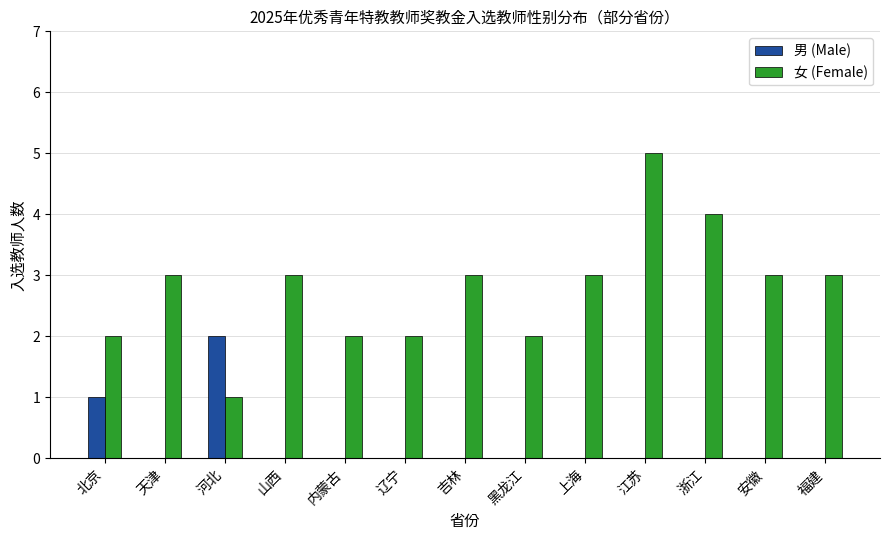

What is the sum of all 女 (Female) values?

36